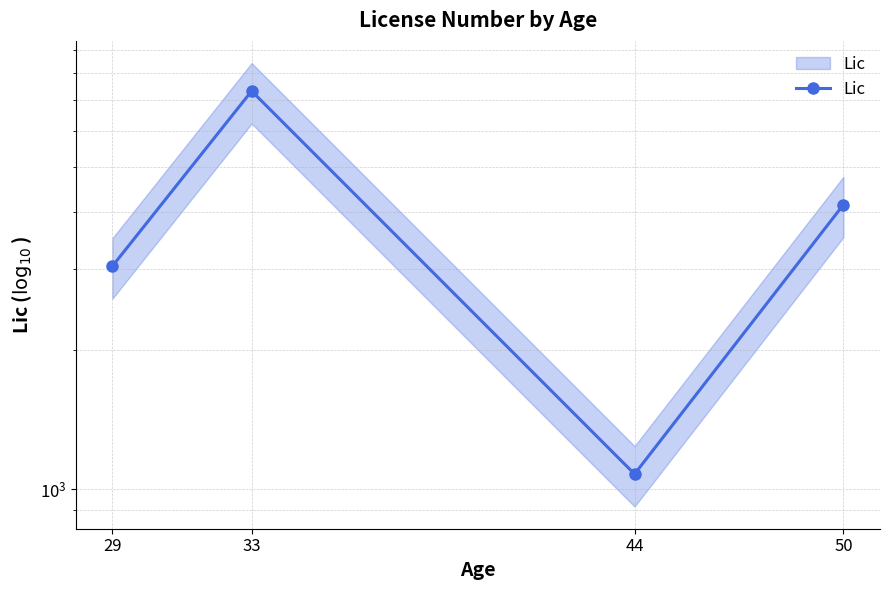

Which label corresponds to the largest value in the chart?

33